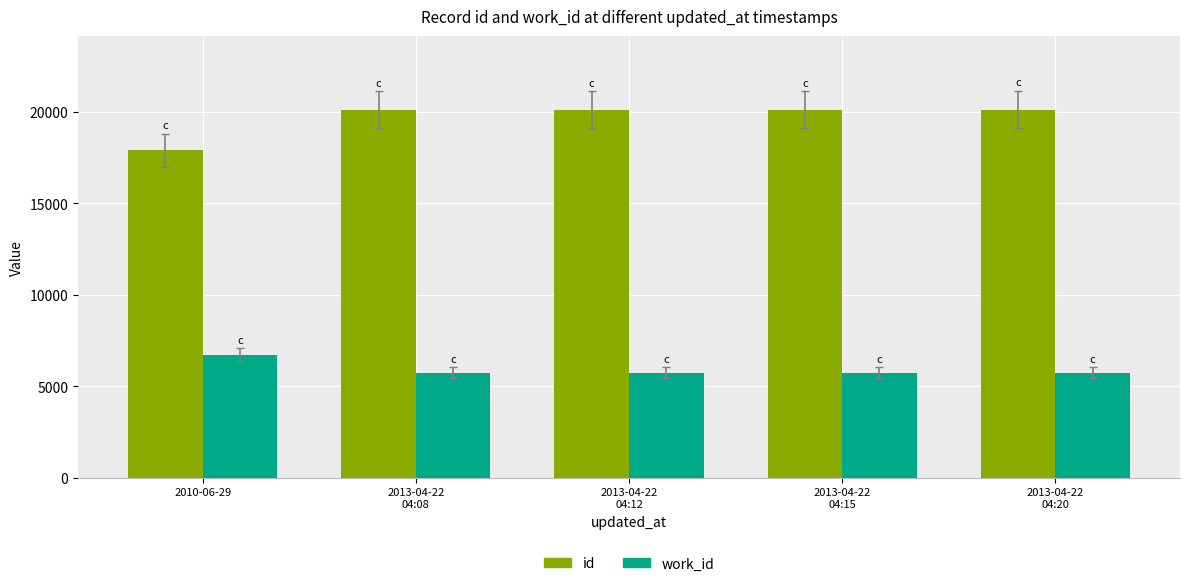

How many values in the id series are below 20124?

2